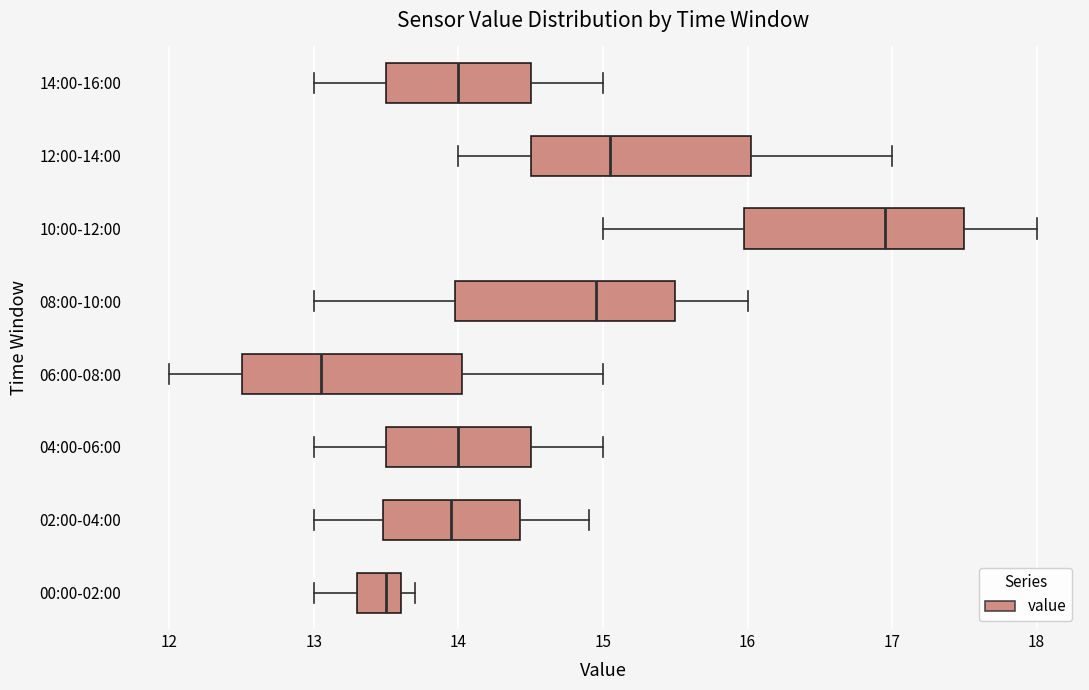

Reading bottom to top, read every box against the x-axis: the position of its median line, the range the box covers, and the ends of its whiskers. The values are not printed on the chart, so give them approximately, as read against the axis.

00:00-02:00: median 13.5, box 13.3 to 13.6, whiskers 13.0 to 13.7
02:00-04:00: median 14.0, box 13.5 to 14.4, whiskers 13.0 to 14.9
04:00-06:00: median 14.0, box 13.5 to 14.5, whiskers 13.0 to 15.0
06:00-08:00: median 13.1, box 12.5 to 14.0, whiskers 12.0 to 15.0
08:00-10:00: median 15.0, box 14.0 to 15.5, whiskers 13.0 to 16.0
10:00-12:00: median 17.0, box 16.0 to 17.5, whiskers 15.0 to 18.0
12:00-14:00: median 15.1, box 14.5 to 16.0, whiskers 14.0 to 17.0
14:00-16:00: median 14.0, box 13.5 to 14.5, whiskers 13.0 to 15.0